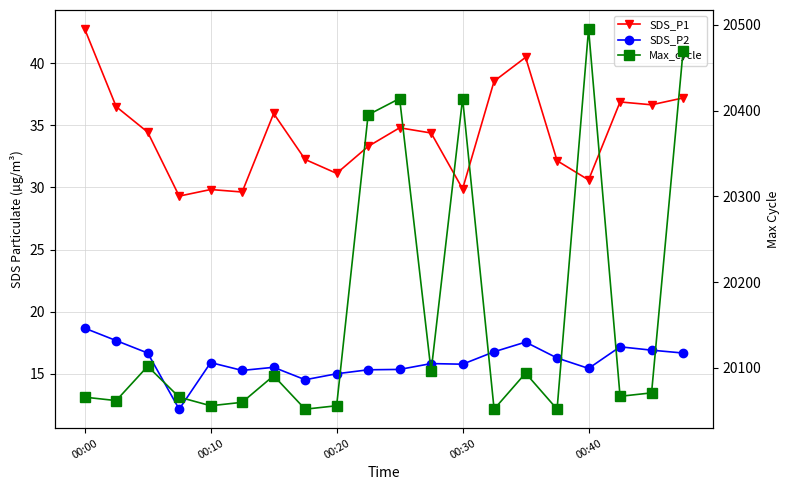

True or false: SDS_P2 has a value of 15.4 at 00:40.

True